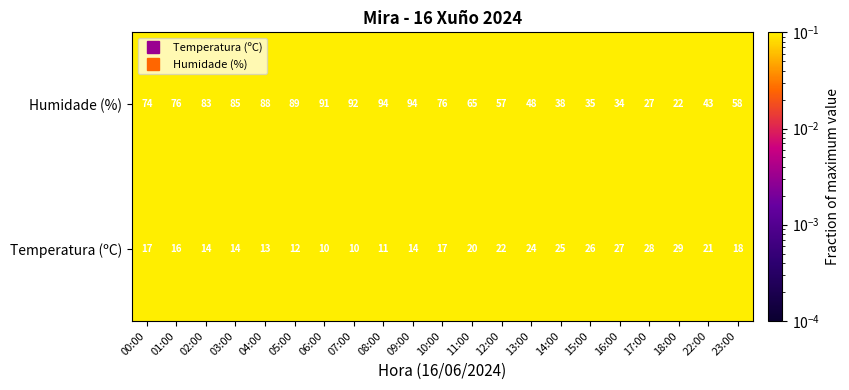

True or false: Humidade (%) has a value of 22 at 18:00.

True